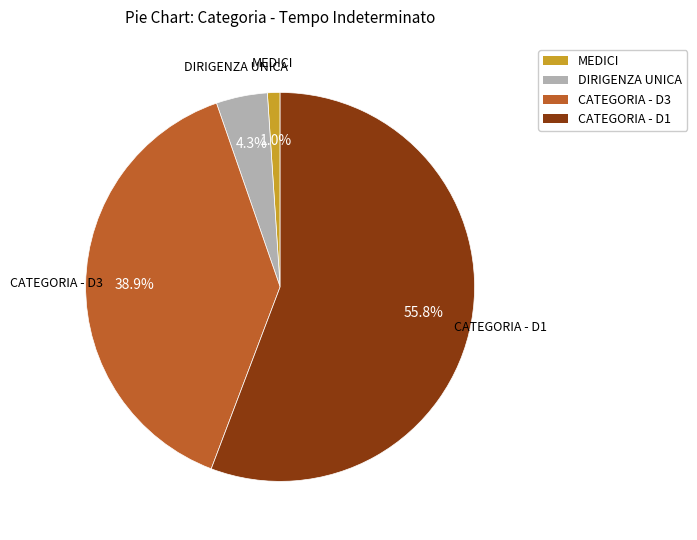

How many segments does this pie chart have?

4